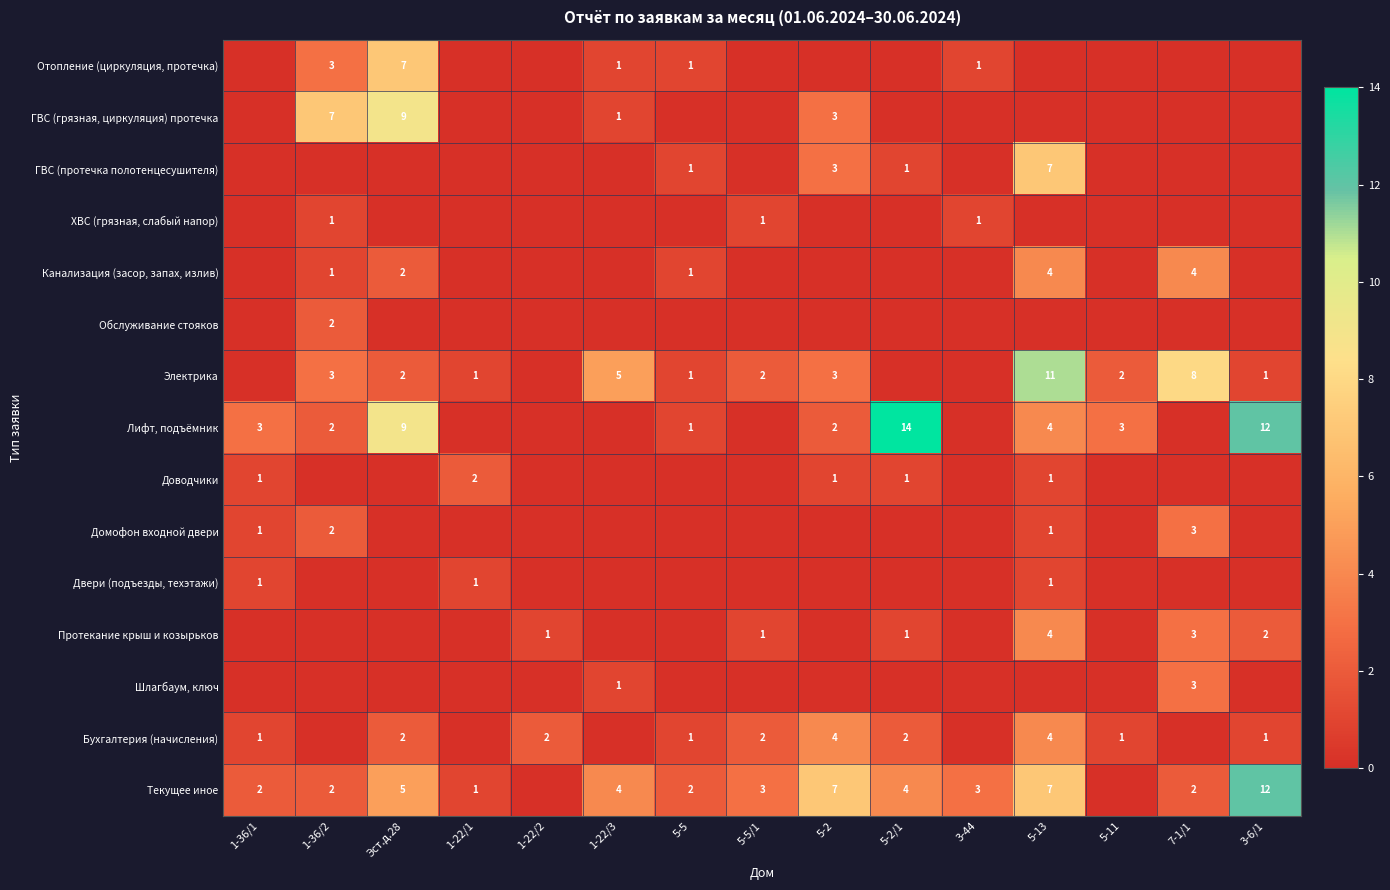

Is it true that Электрика equals 2 at 7-1/1?

False